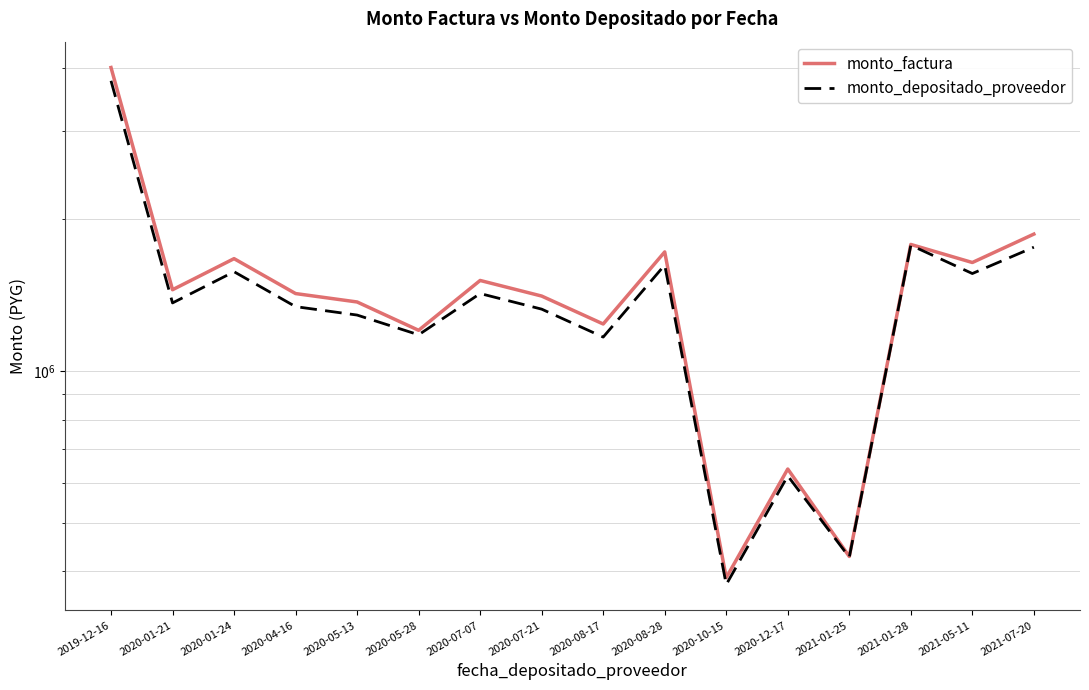

Where is monto_factura nearest to the value 2196750?

2021-07-20